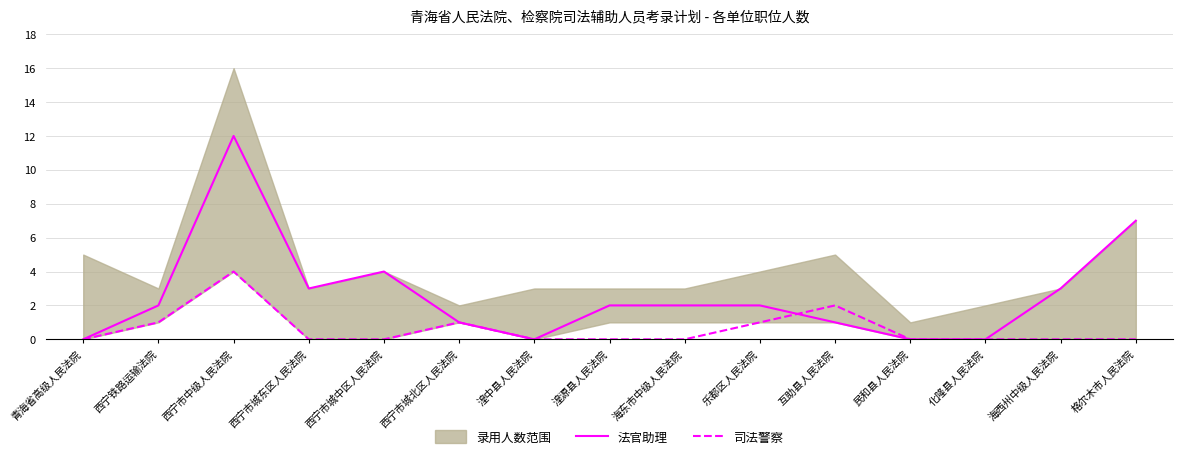

Reading left to right, what are all the values shown in this chart?

法官助理: 青海省高级人民法院=0	西宁铁路运输法院=2	西宁市中级人民法院=12	西宁市城东区人民法院=3	西宁市城中区人民法院=4	西宁市城北区人民法院=1	湟中县人民法院=0	湟源县人民法院=2	海东市中级人民法院=2	乐都区人民法院=2	互助县人民法院=1	民和县人民法院=0	化隆县人民法院=0	海西州中级人民法院=3	格尔木市人民法院=7
司法警察: 青海省高级人民法院=0	西宁铁路运输法院=1	西宁市中级人民法院=4	西宁市城东区人民法院=0	西宁市城中区人民法院=0	西宁市城北区人民法院=1	湟中县人民法院=0	湟源县人民法院=0	海东市中级人民法院=0	乐都区人民法院=1	互助县人民法院=2	民和县人民法院=0	化隆县人民法院=0	海西州中级人民法院=0	格尔木市人民法院=0